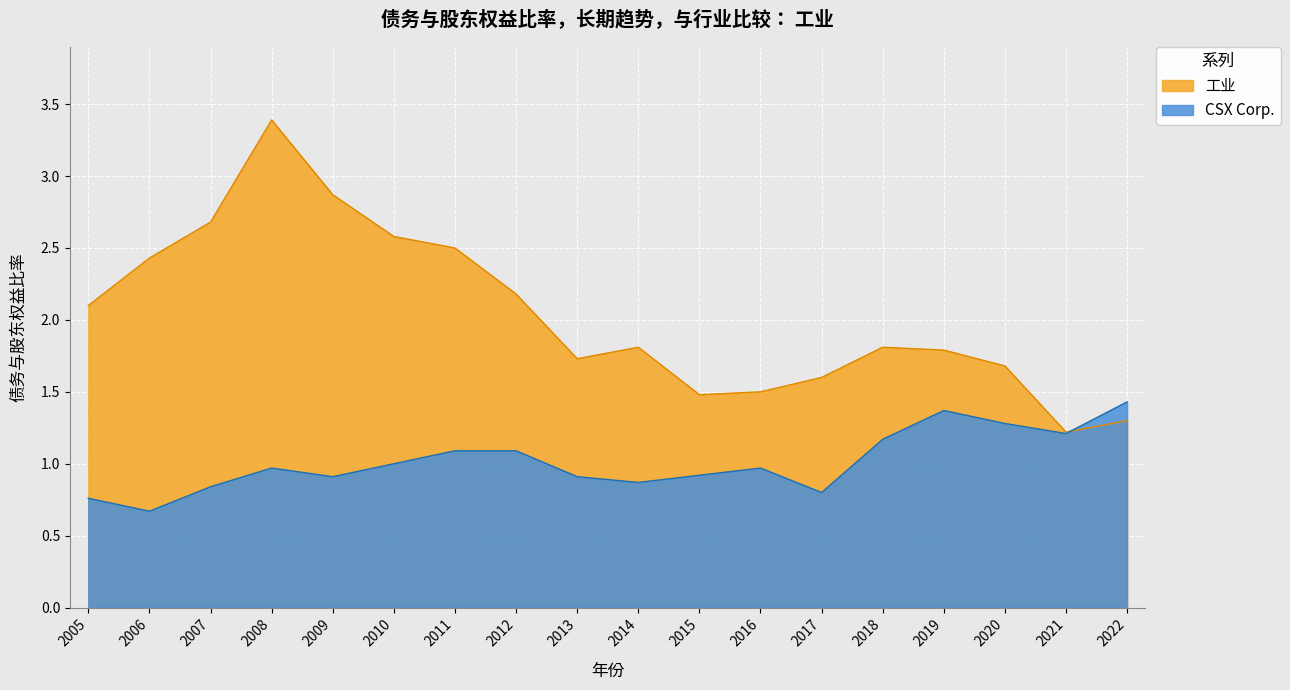

What is the difference between the highest and lowest values at 2017?

0.8